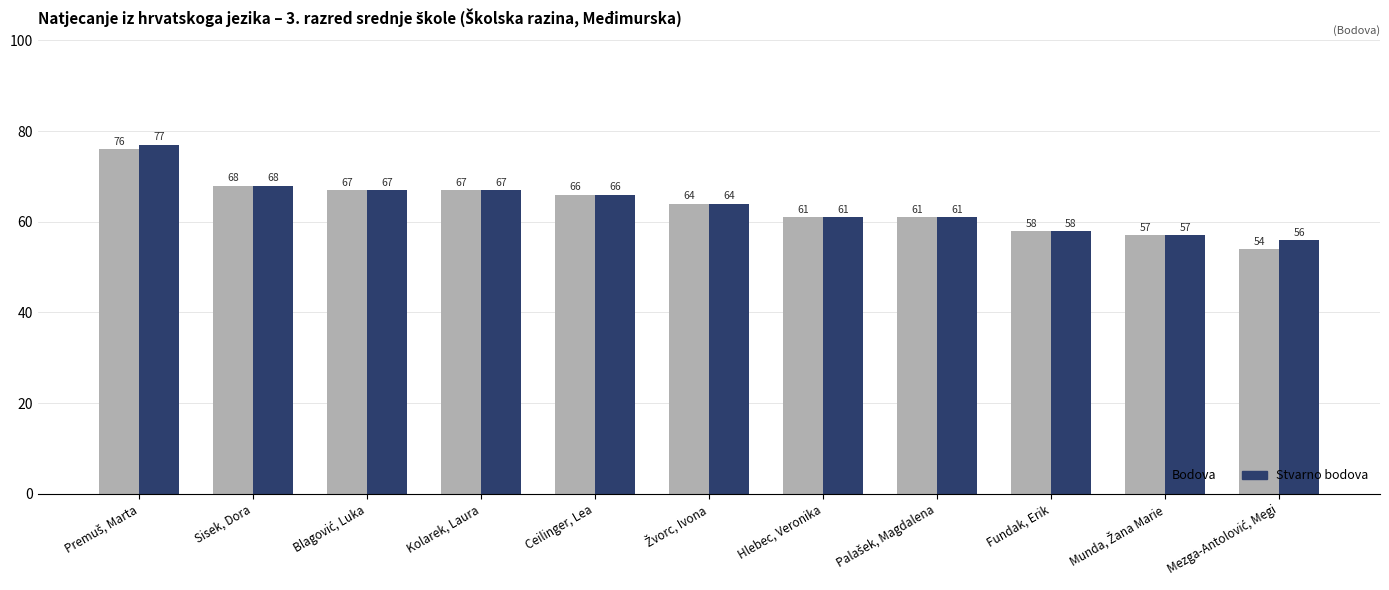

What is the minimum value for Bodova?

54